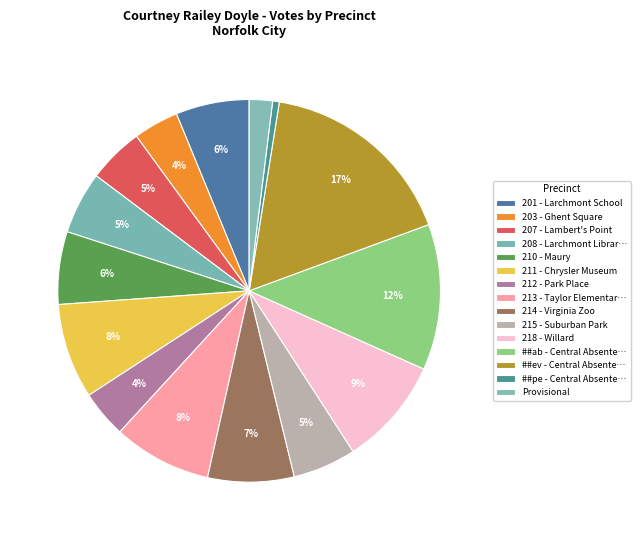

Between 201 - Larchmont School and 210 - Maury, which is larger?

201 - Larchmont School